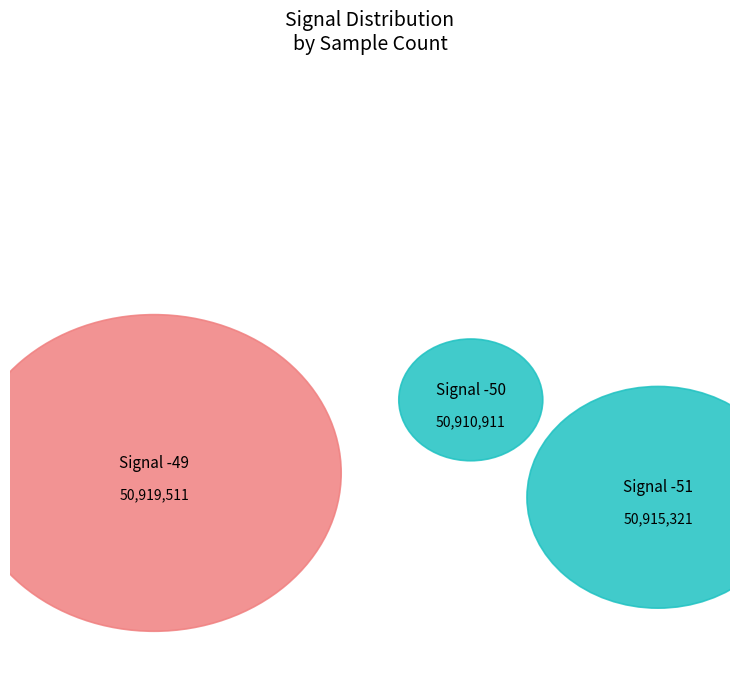

Does any single category account for the majority?

No